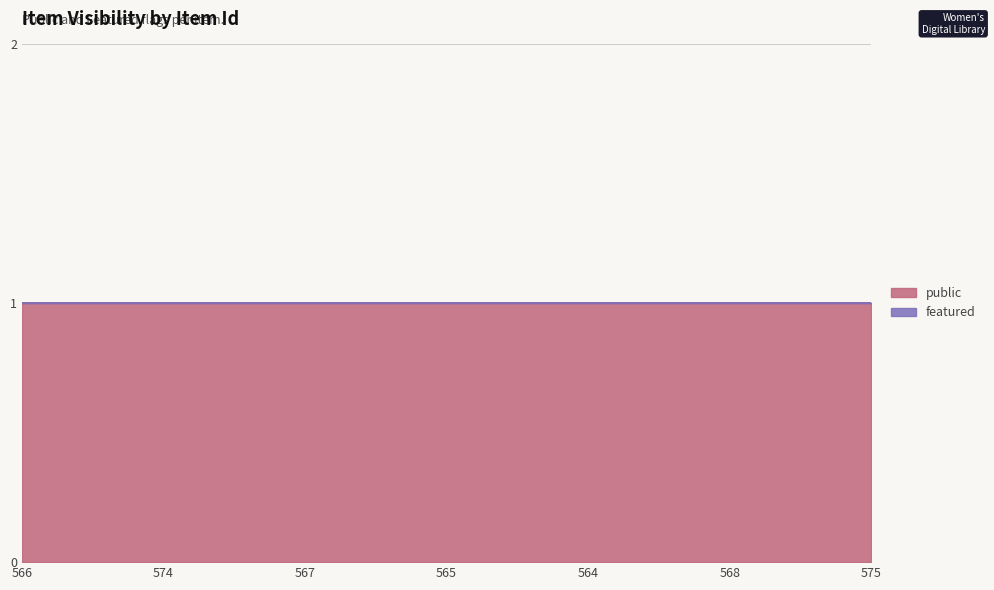

List the series in order of their peak value, lowest first.

featured, public